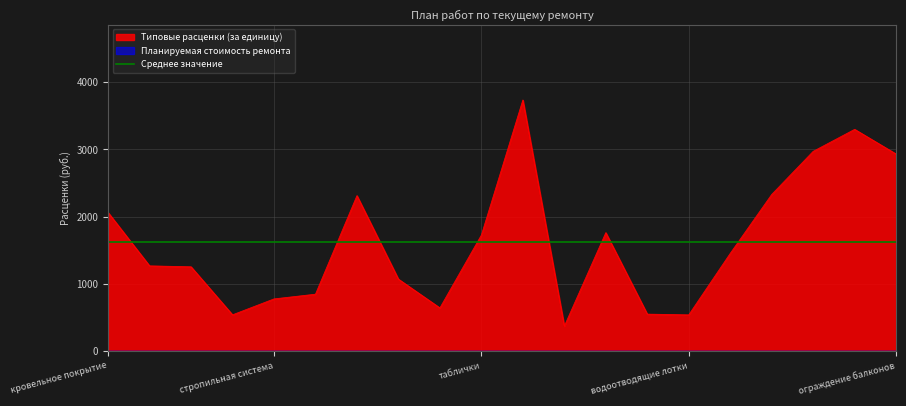

Reading right to left, what are all the values shown in this chart?

2931.9	3298.8	2971.8	2331.0	1455.0	541.4	552.6	1763.2	374.2	3735.1	1727.4	644.9	1072.5	2313.3	848.8	778.8	542.3	1256.0	1269.7	2062.8